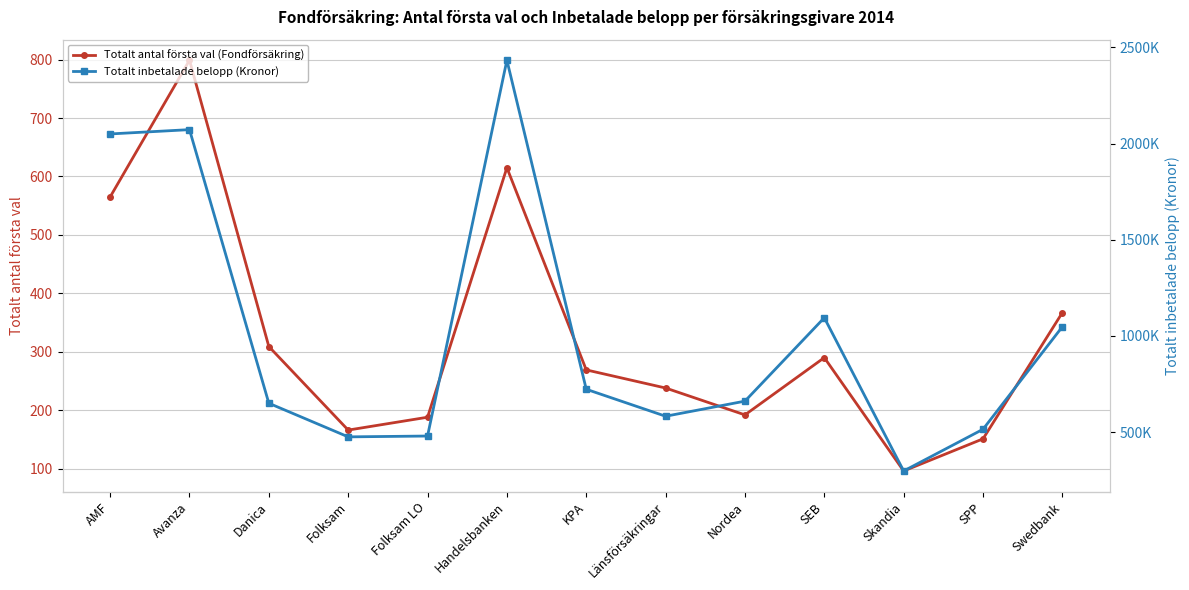

Which category has the highest value in the Totalt inbetalade belopp (Kronor) series?

Handelsbanken